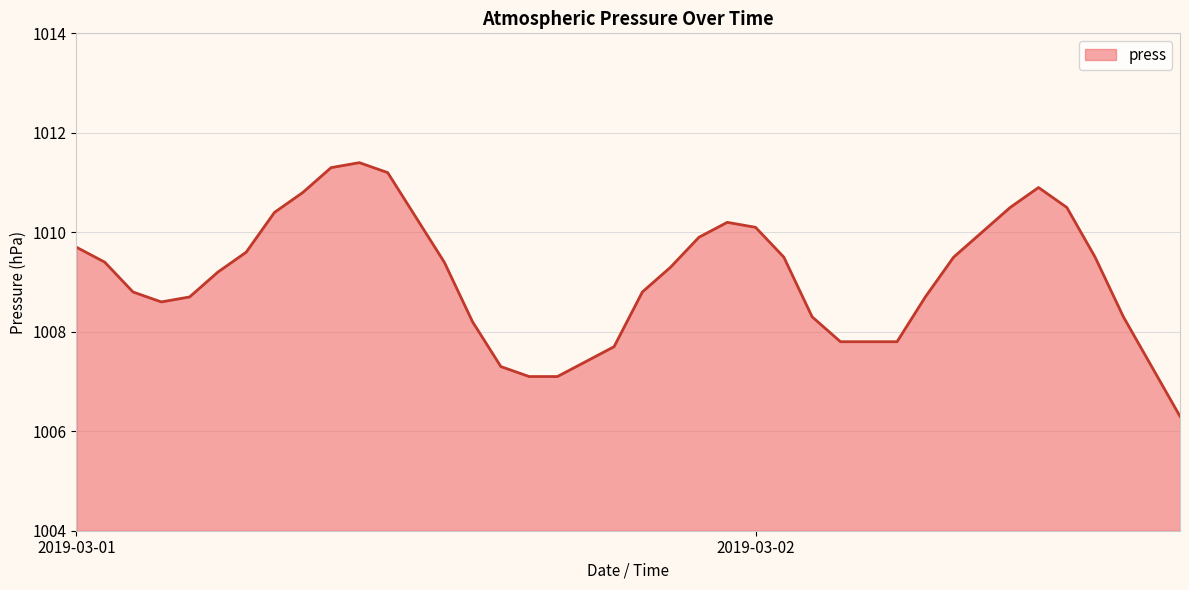

What is the smallest value displayed?

1006.3